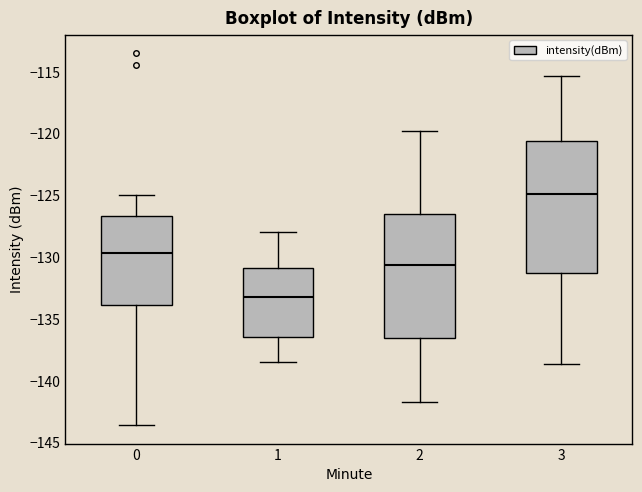

Where is the upper edge of the box at x = 2 on the y-axis? The values are not printed on the chart, so give them approximately, as read against the axis.

-126.5